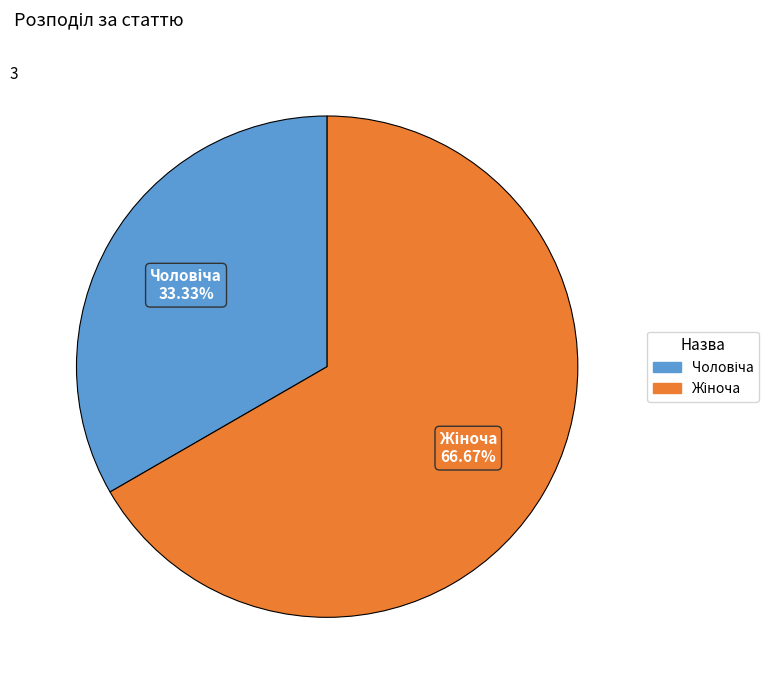

Count the number of slices in the pie.

2